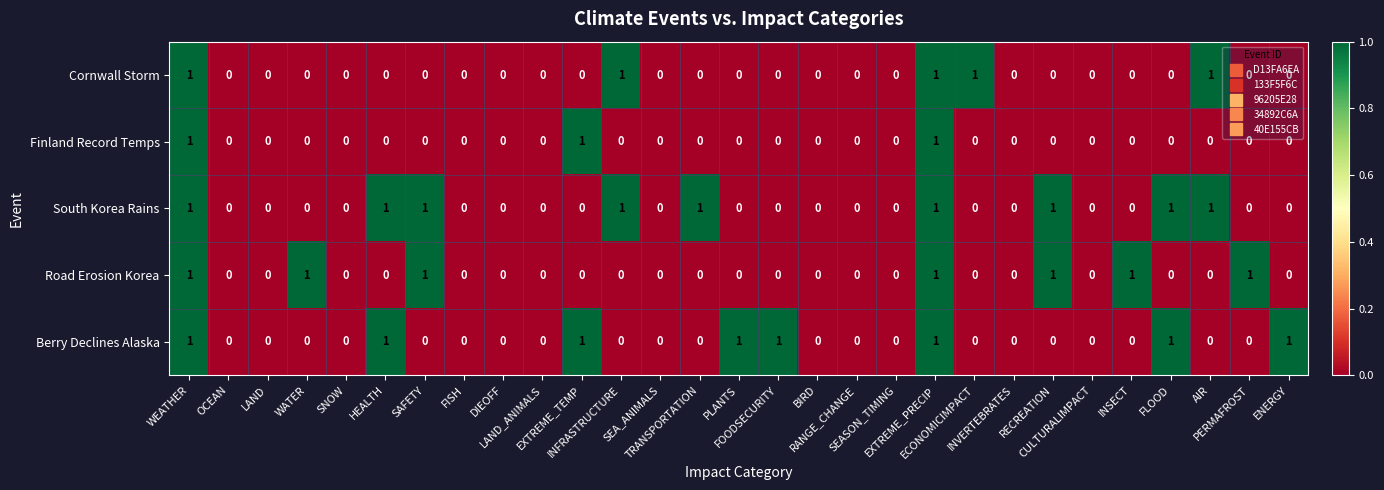

What is the sum of all Finland Record Temps values?

3